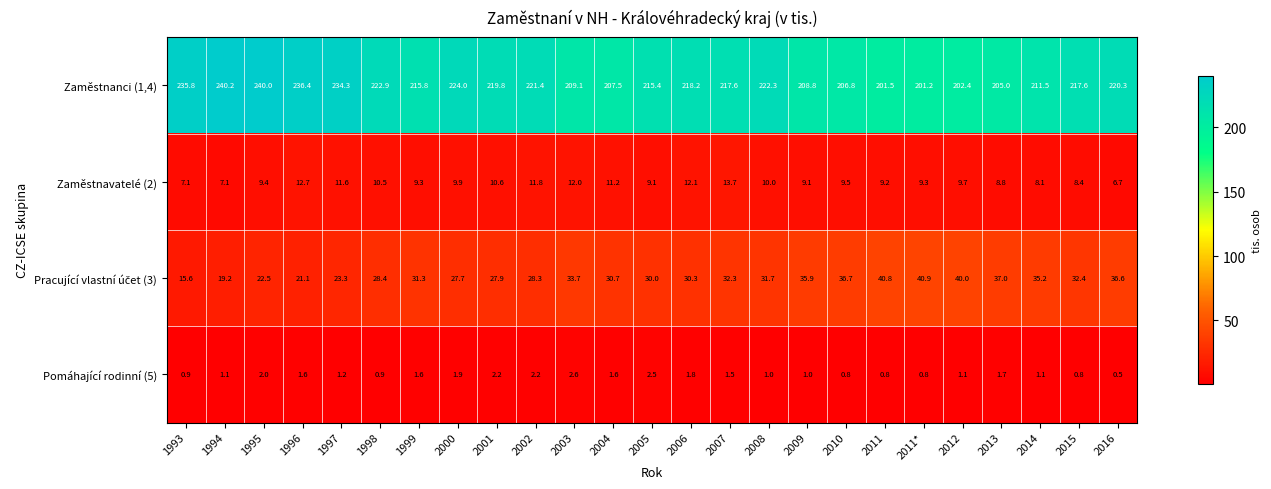

What is the spread (max minus min) of values at 1998?

222.0